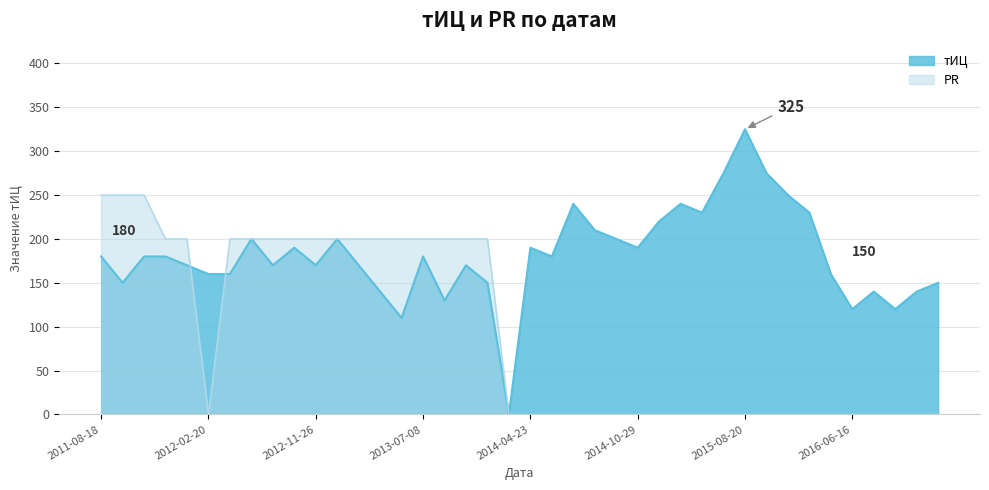

At which label is PR closest to 125?

2011-11-14